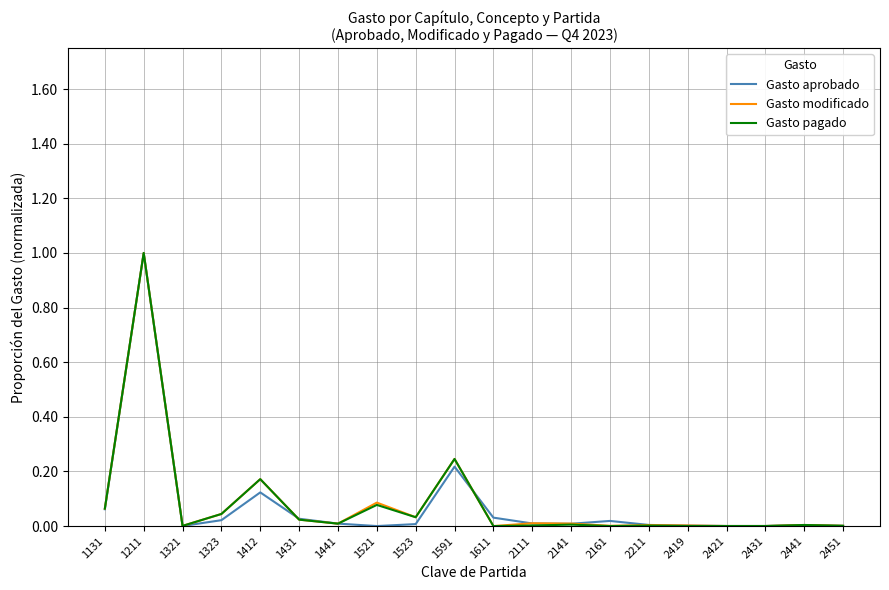

Where is the first local maximum for Gasto aprobado?

1211